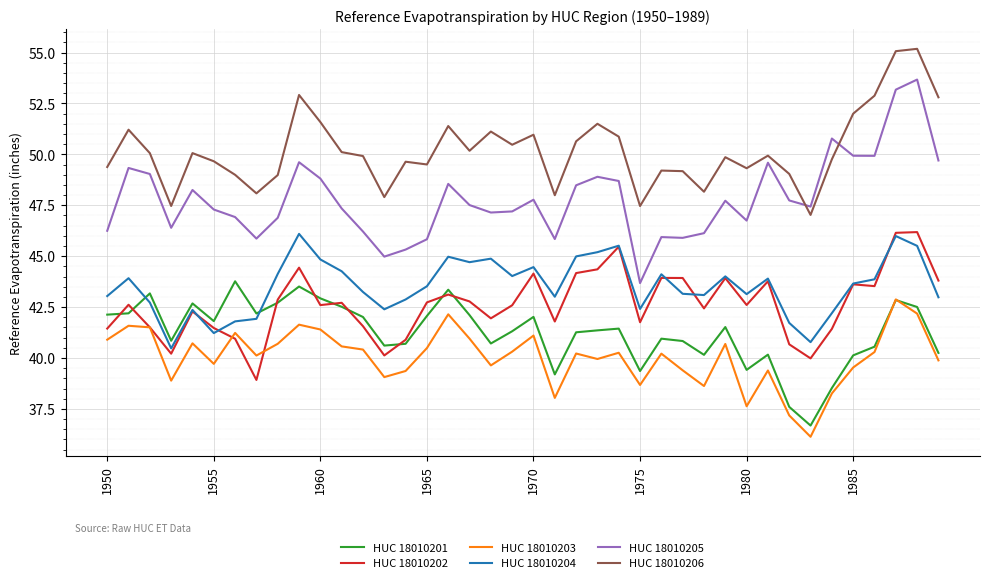

What is the minimum value for HUC 18010204?

40.5